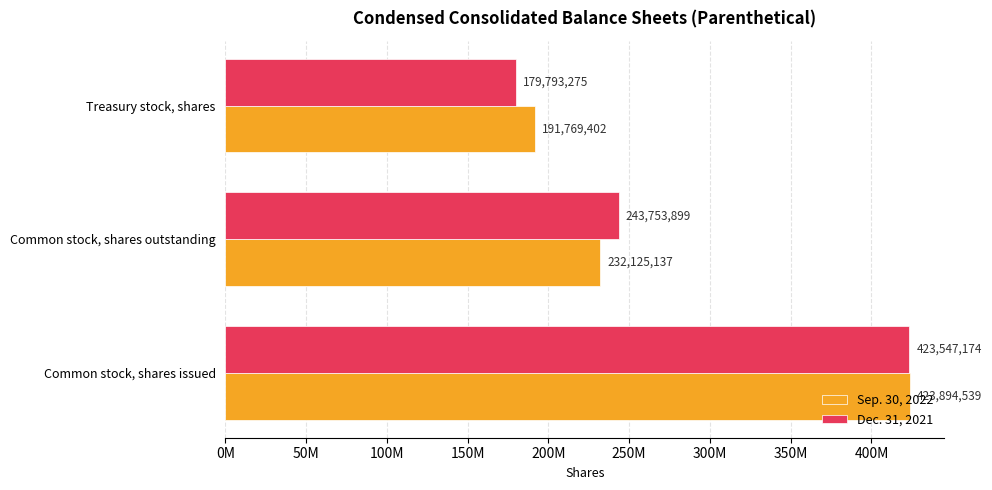

What is the highest value of the Sep. 30, 2022 series?

423894539